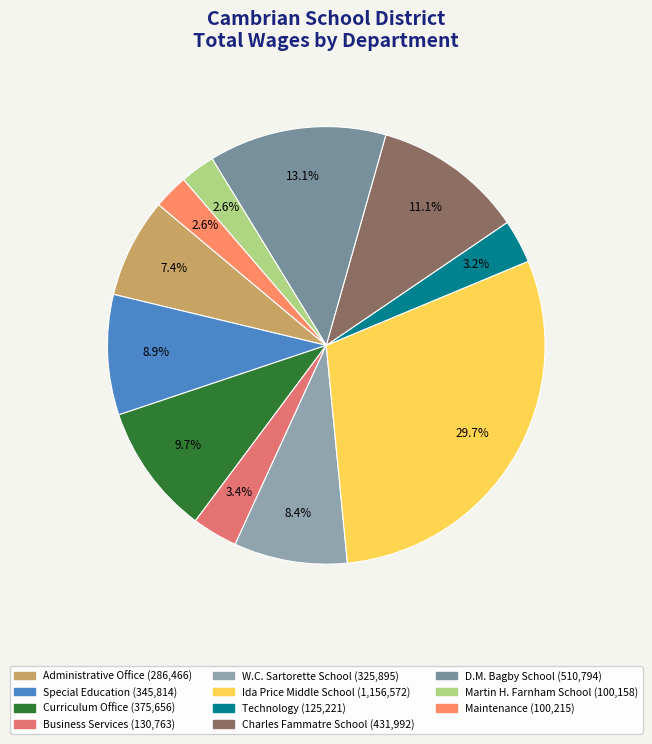

How many slices are in this pie chart?

11